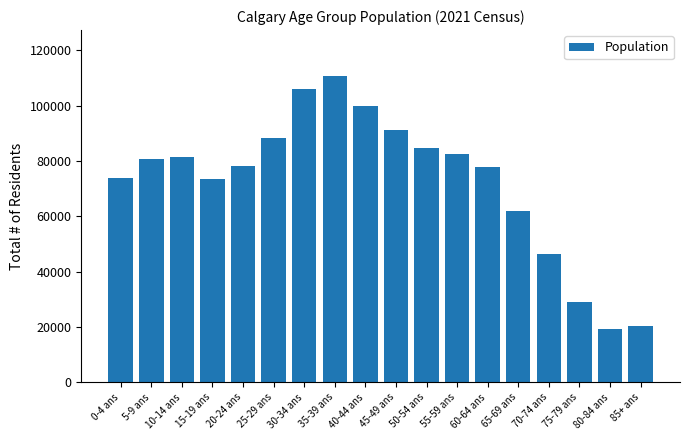

What is the sum of the values at 35-39 ans and 30-34 ans?

216725